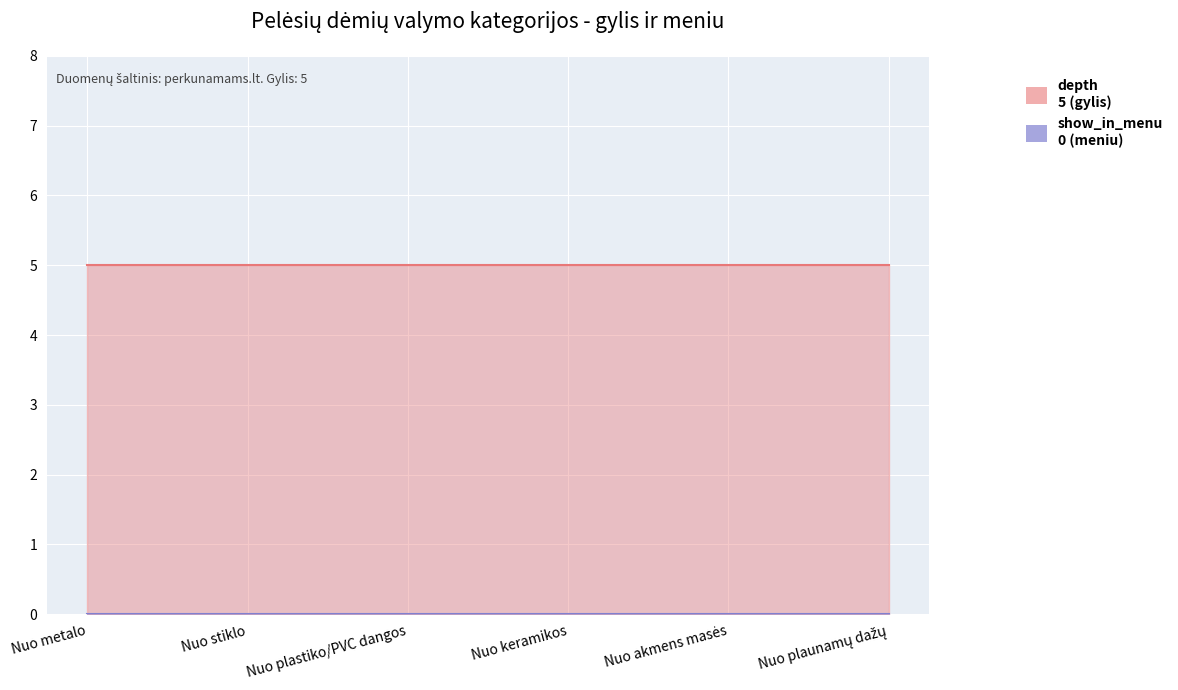

What is the value of the depth point at the 2nd from the left?

5